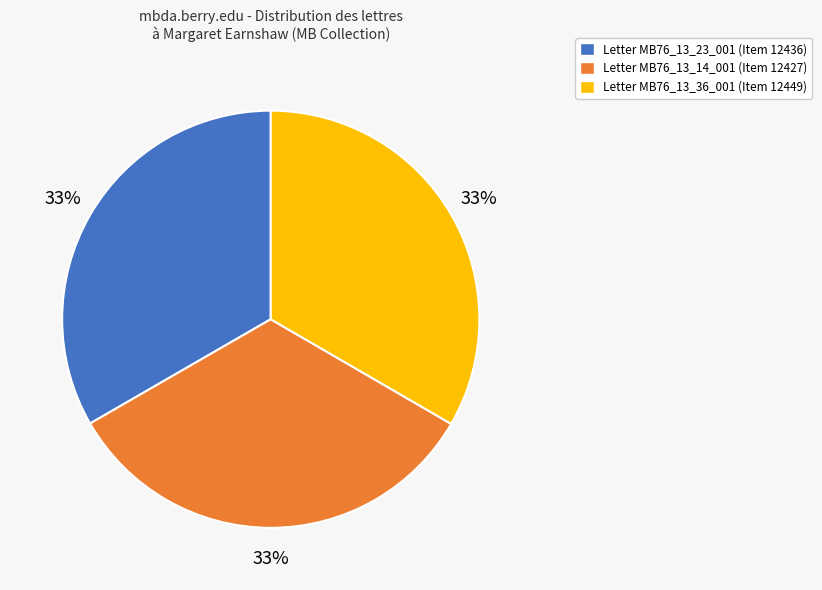

How many segments does this pie chart have?

3